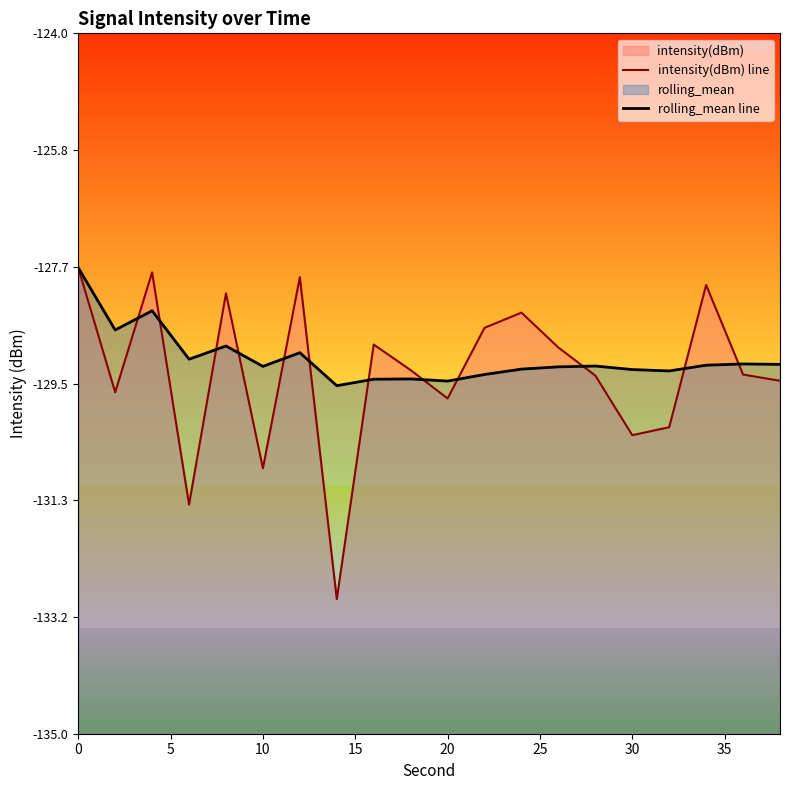

How many times do intensity(dBm) line and rolling_mean line cross each other?

12